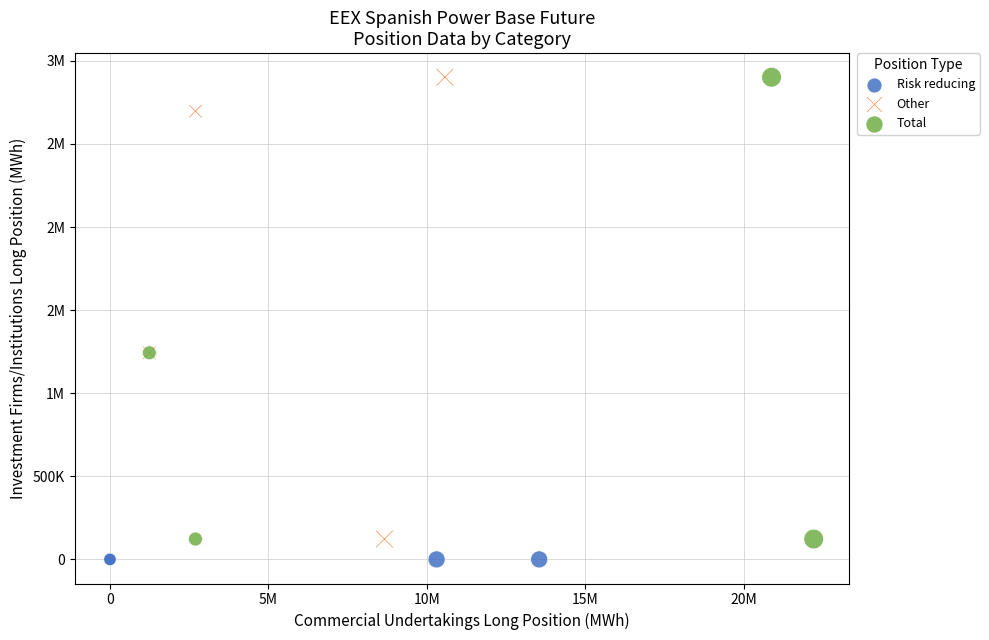

What are all the series names shown in the legend?

Risk reducing, Other, Total